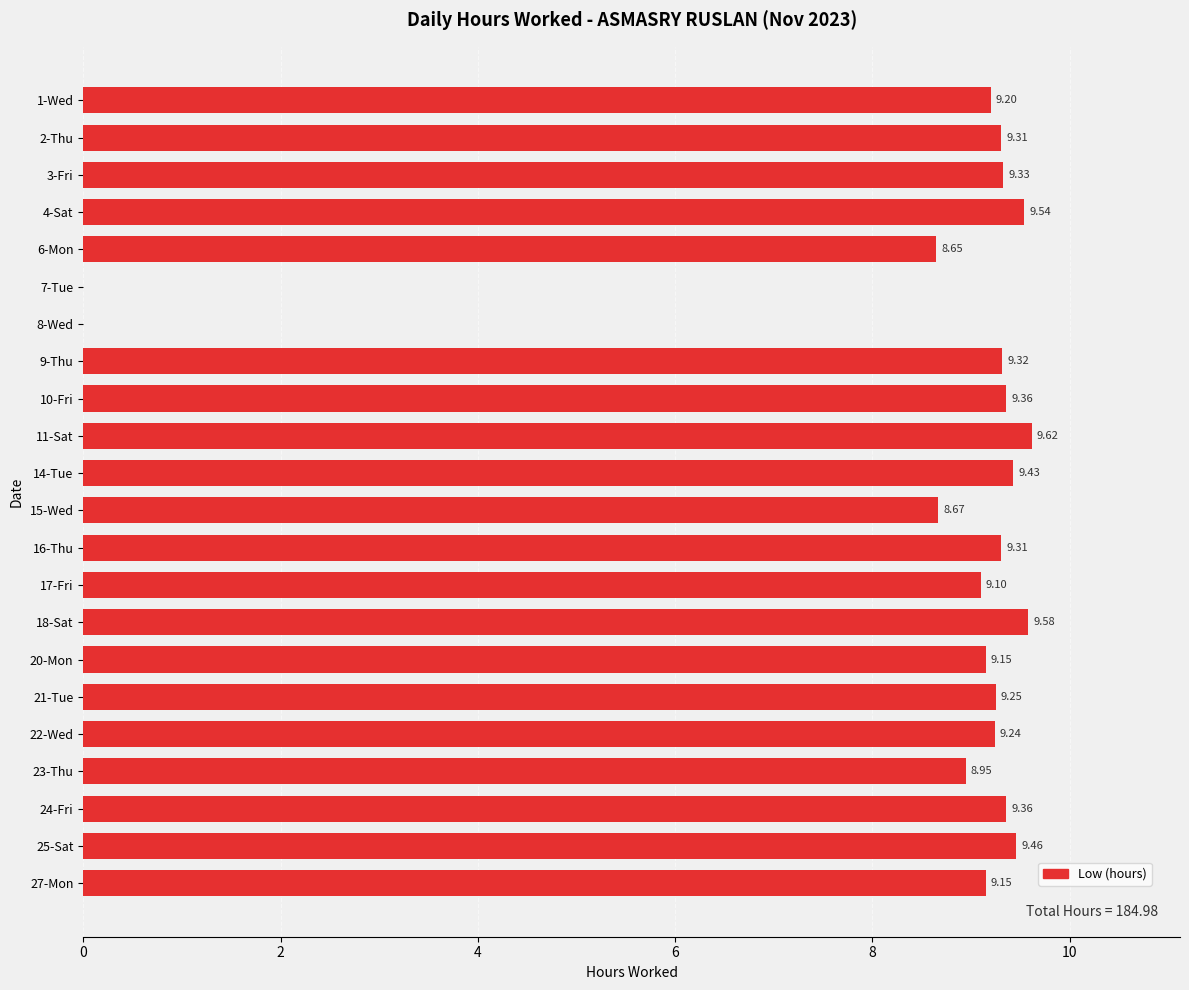

What is the sum of the values at 8-Wed and 3-Fri?

9.3